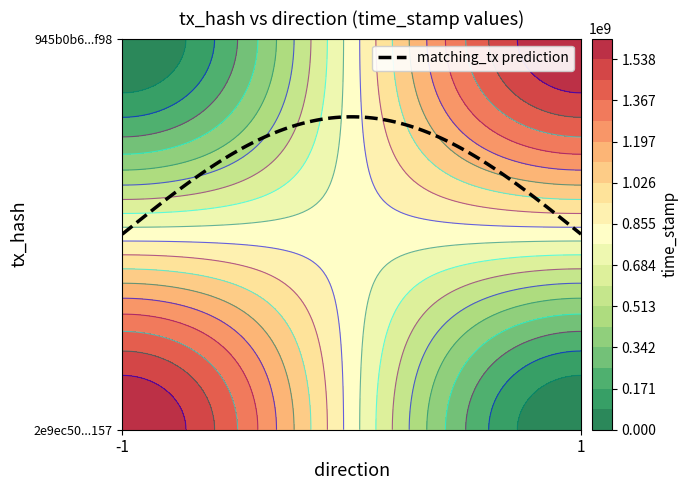

What is the difference between the maximum and minimum values in the 945b0b6423c8b4f86926325e9f0a58597e0df98 series?

1623835136